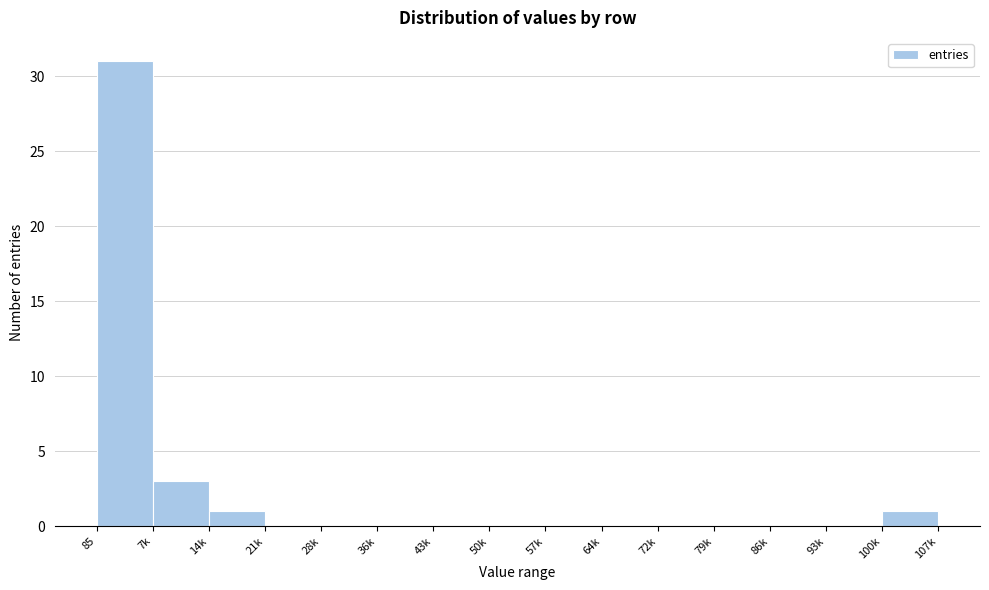

Reading left to right, list all the values displayed in this chart.

85=31	7k=3	14k=1	21k=0	28k=0	36k=0	43k=0	50k=0	57k=0	64k=0	72k=0	79k=0	86k=0	93k=0	100k=1